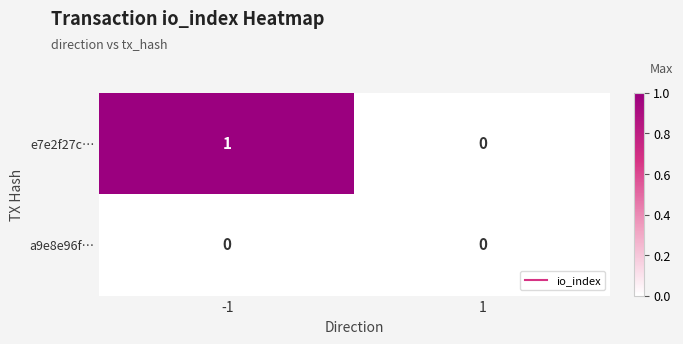

Reading right to left, list all the values displayed in this chart.

e7e2f27c…: 0	1
a9e8e96f…: 0	0